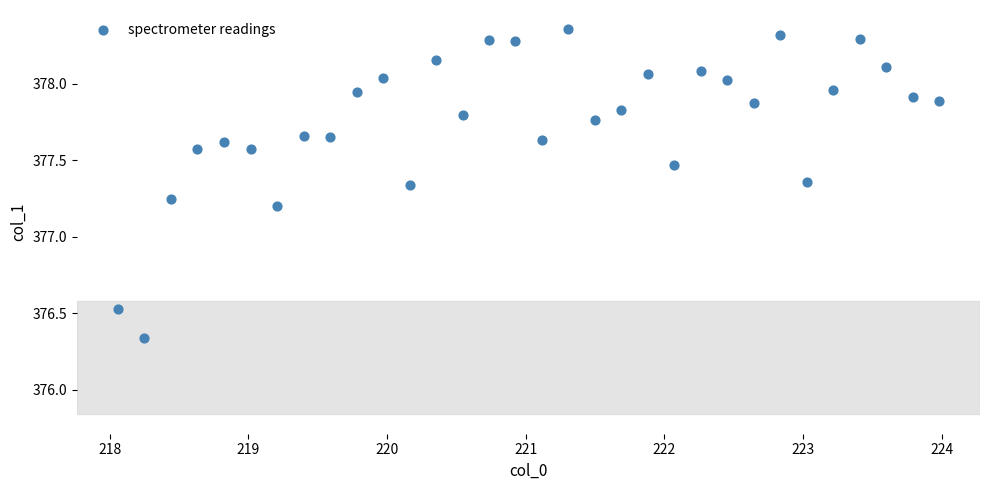

What is the range of Y values (max minus min)?

2.0